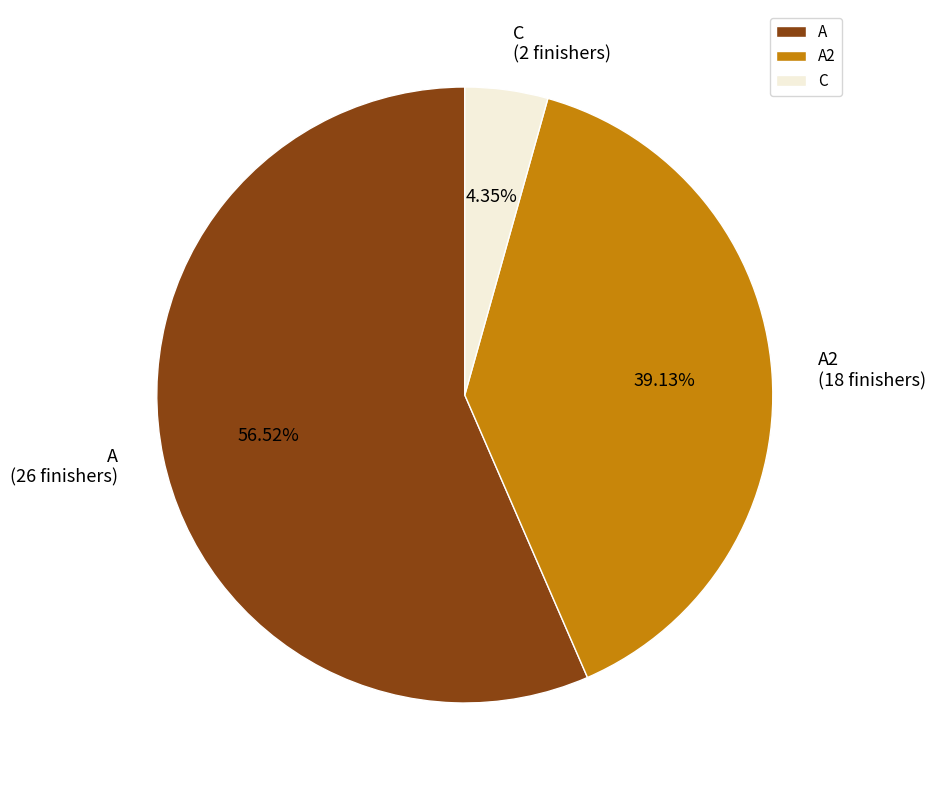

Between A and A2, which is larger?

A